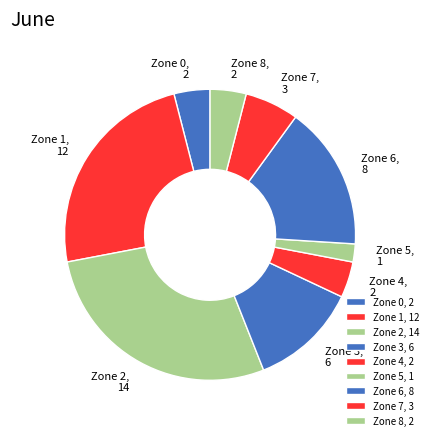

Does Zone 8 account for over 50% of the chart?

No